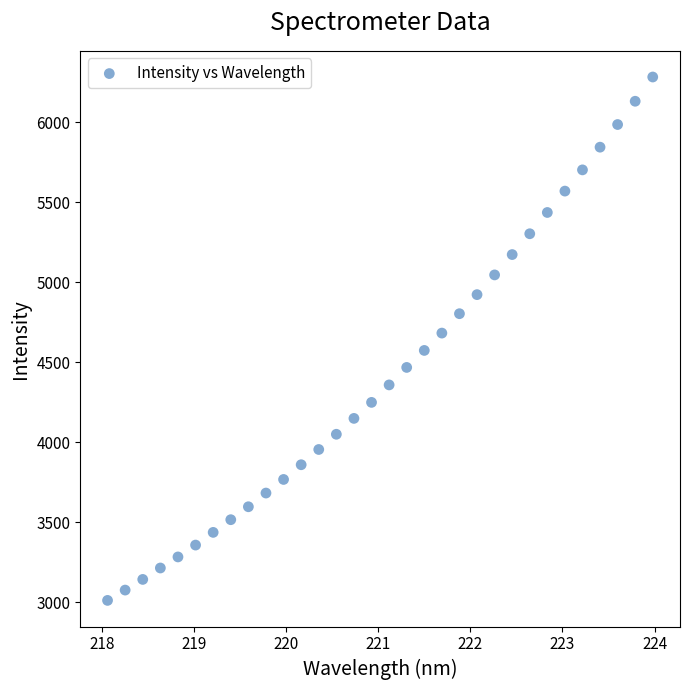

What is the range of X values (max minus min)?

5.9